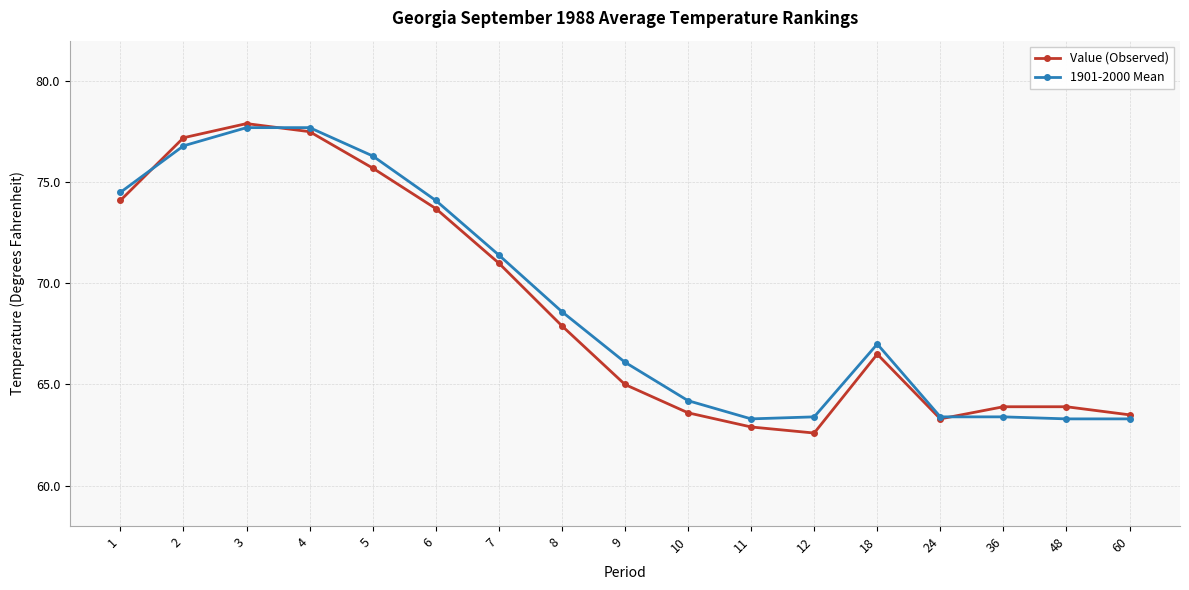

How many data points in Value (Observed) are above 66?

9